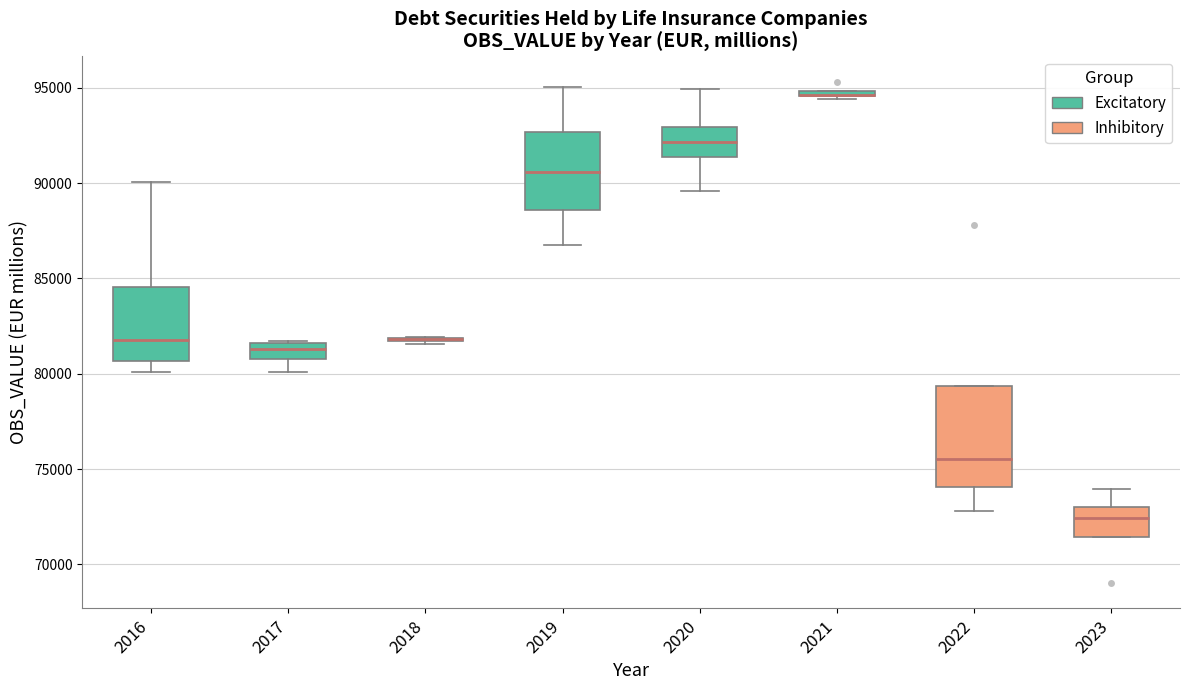

Comparing the boxes themselves (not the whiskers), which one is the tallest?

2022